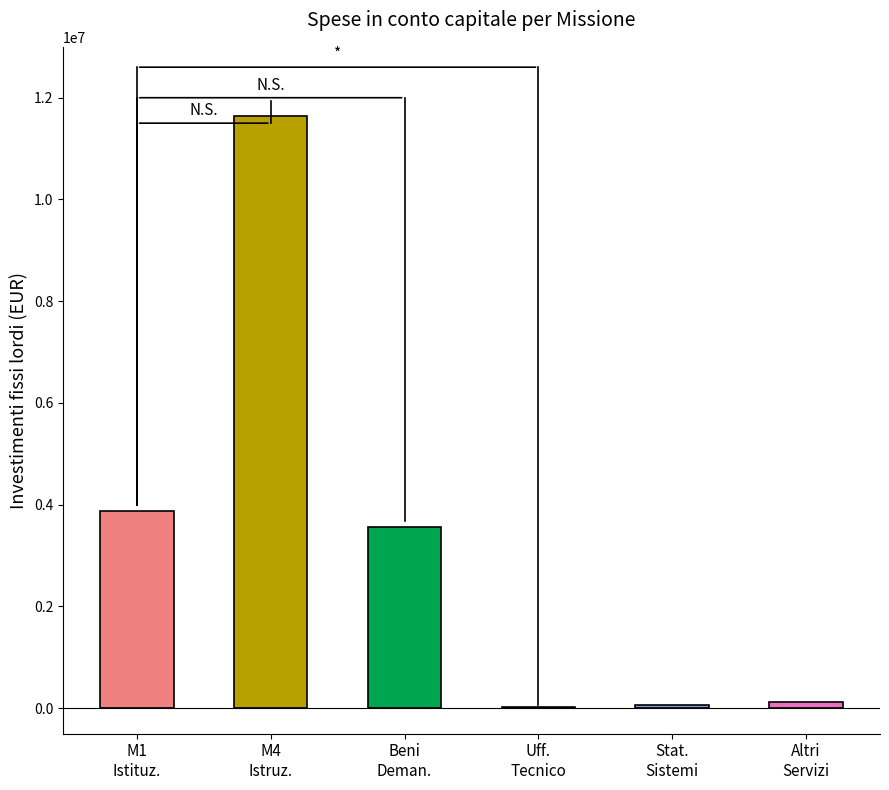

At which label is the value closest to 5832835?

Servizi istituzionali